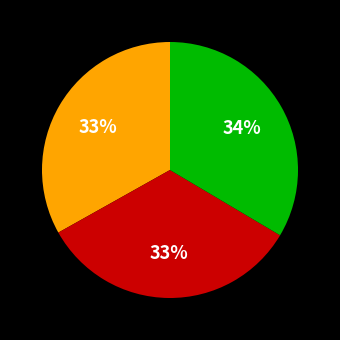

Is there any slice that represents more than half of the pie?

No